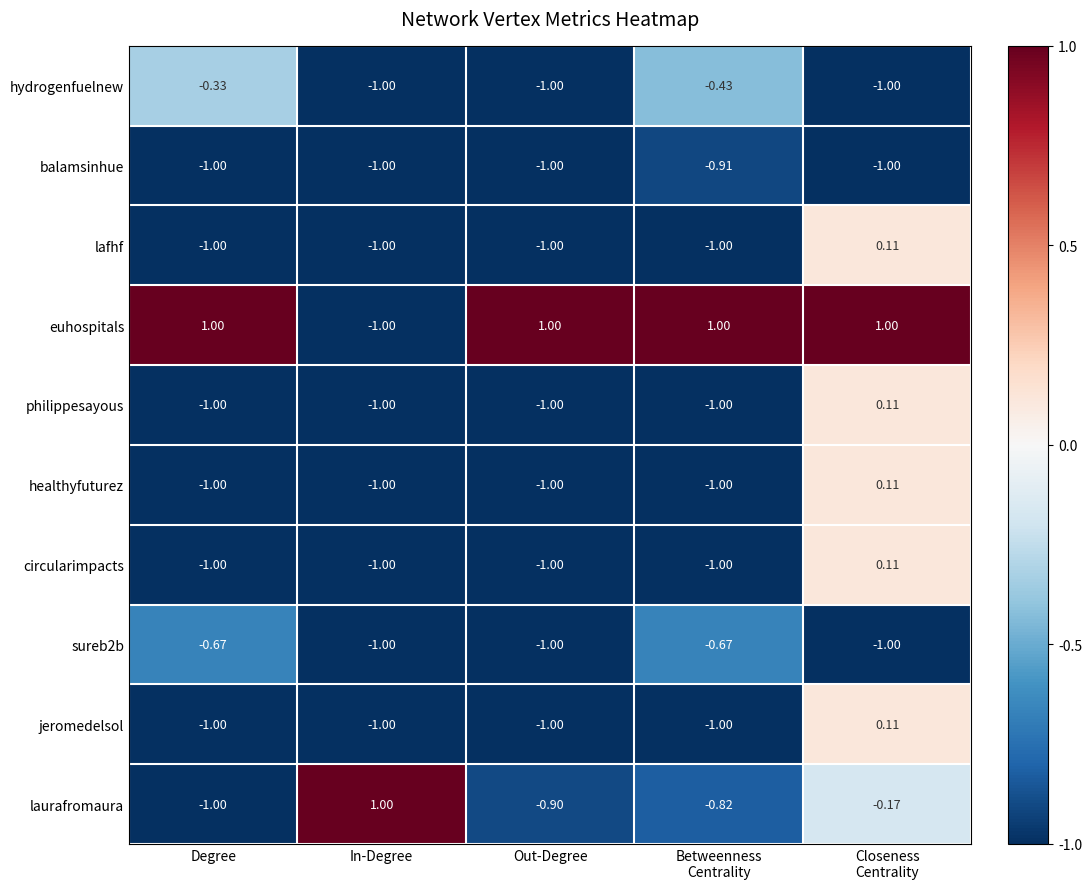

At which label does euhospitals reach its minimum?

In-Degree